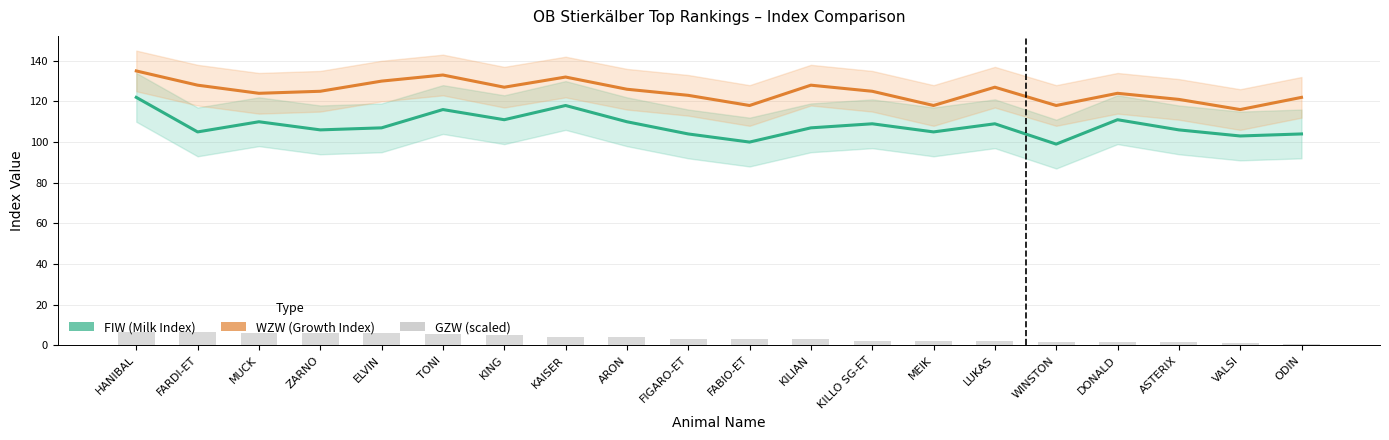

What is the label of the 20th bar from the right?

HANIBAL